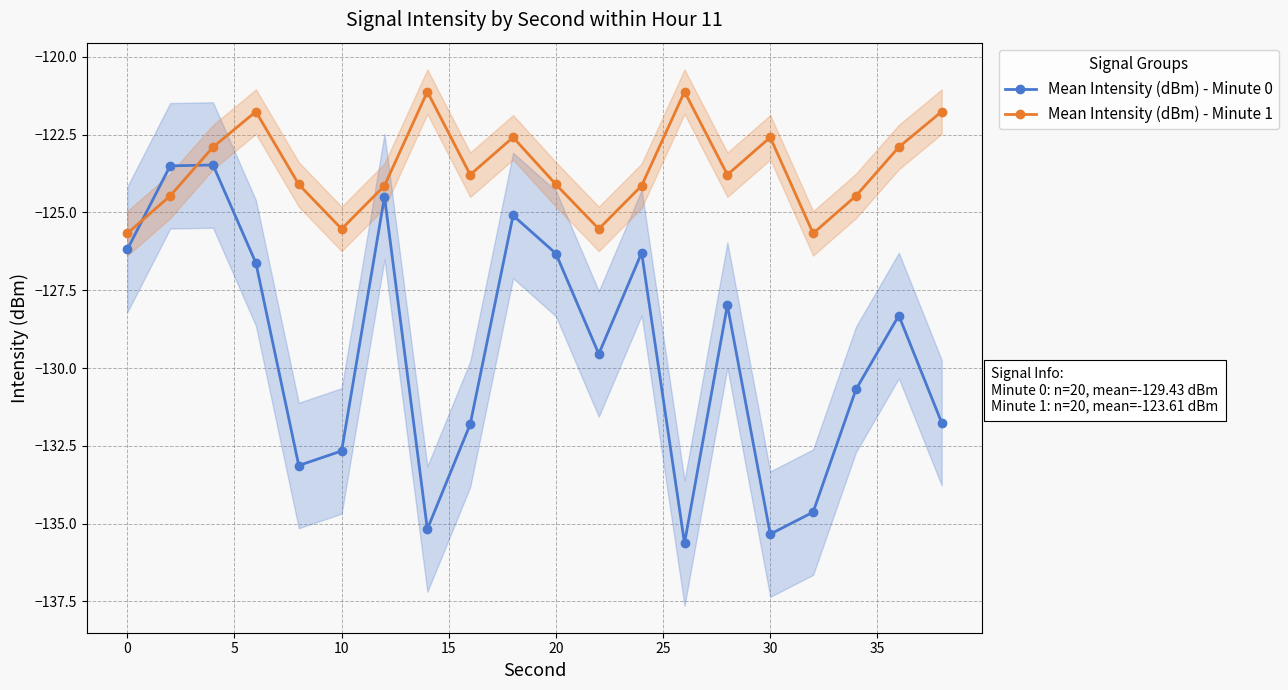

What is the value of the Mean Intensity (dBm) - Minute 0 point at the 1st from the left?

-126.2